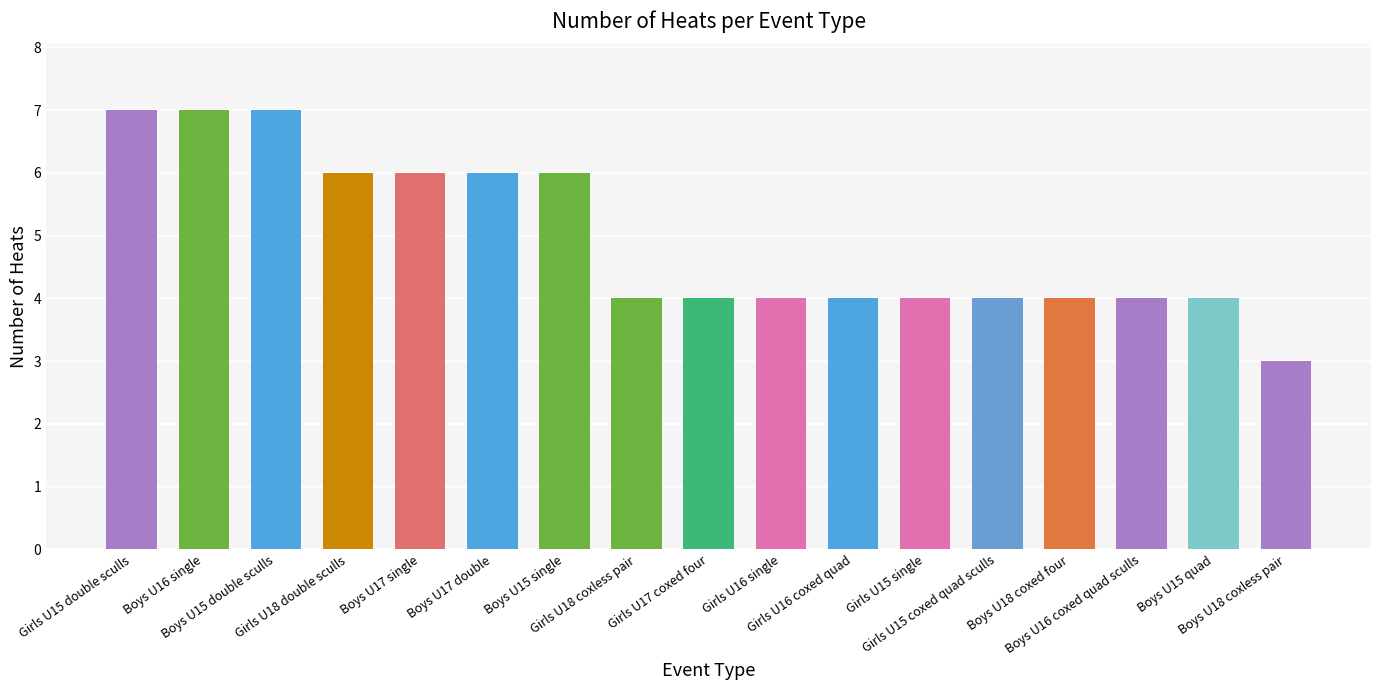

Reading right to left, transcribe all the data shown in this chart.

Boys U18 coxless pair=3	Boys U15 quad=4	Boys U16 coxed quad sculls=4	Boys U18 coxed four=4	Girls U15 coxed quad sculls=4	Girls U15 single=4	Girls U16 coxed quad=4	Girls U16 single=4	Girls U17 coxed four=4	Girls U18 coxless pair=4	Boys U15 single=6	Boys U17 double=6	Boys U17 single=6	Girls U18 double sculls=6	Boys U15 double sculls=7	Boys U16 single=7	Girls U15 double sculls=7